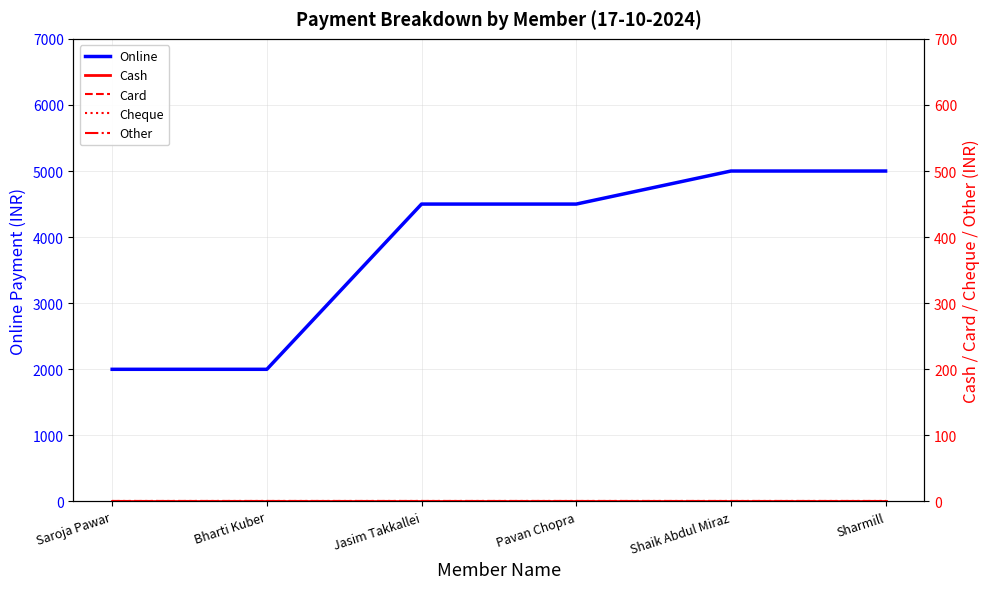

What is the label of the 6th point from the right?

Saroja Pawar